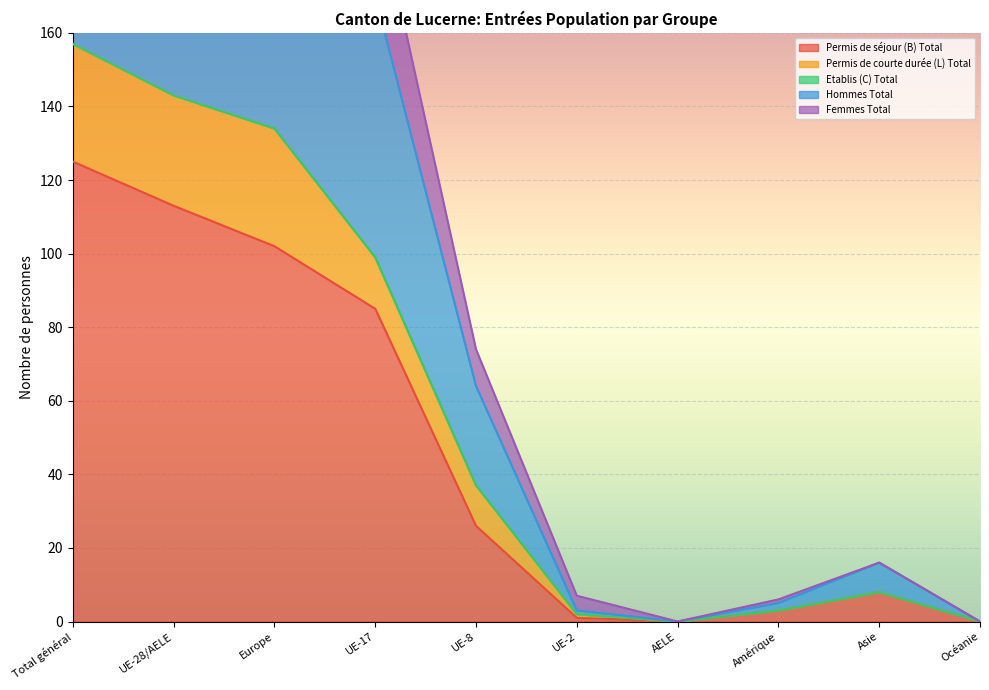

Is it true that Permis de séjour (B) Total equals 59 at Total général?

False